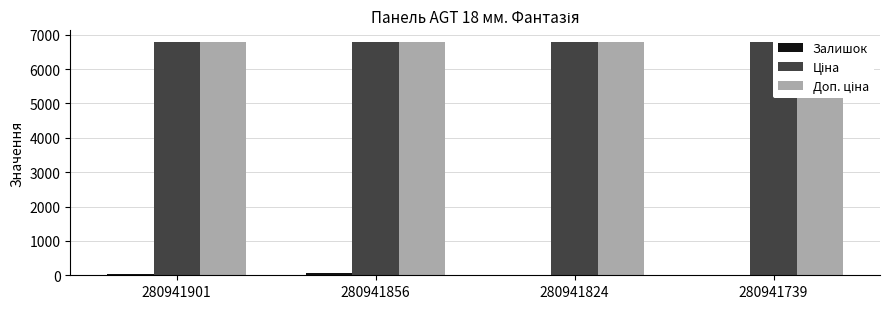

At which label is Ціна closest to 6787?

280941901